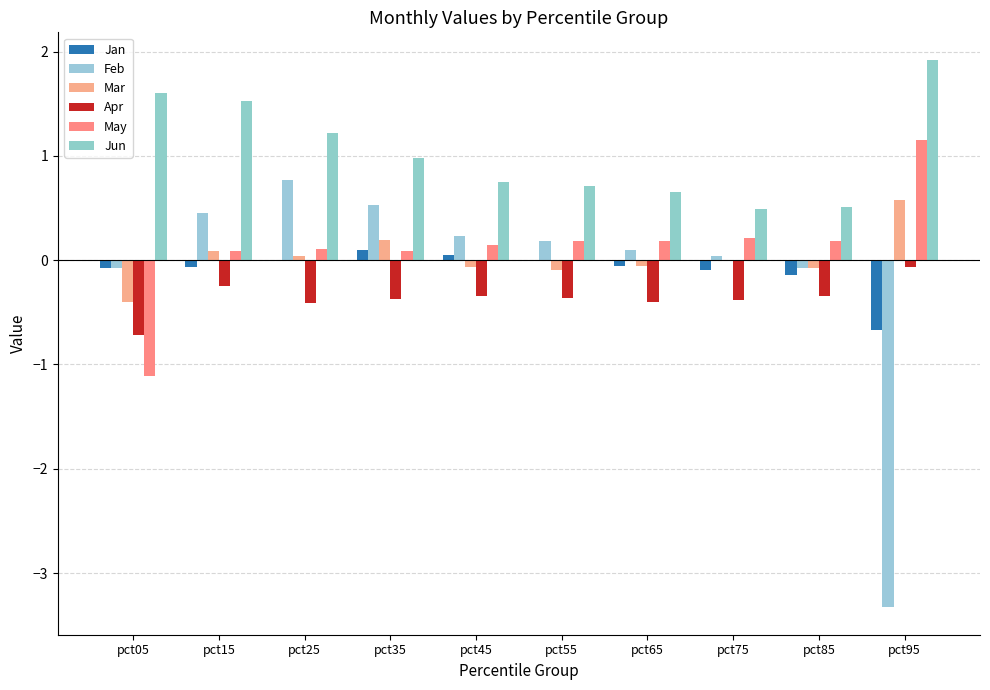

How many groups of bars are there?

10